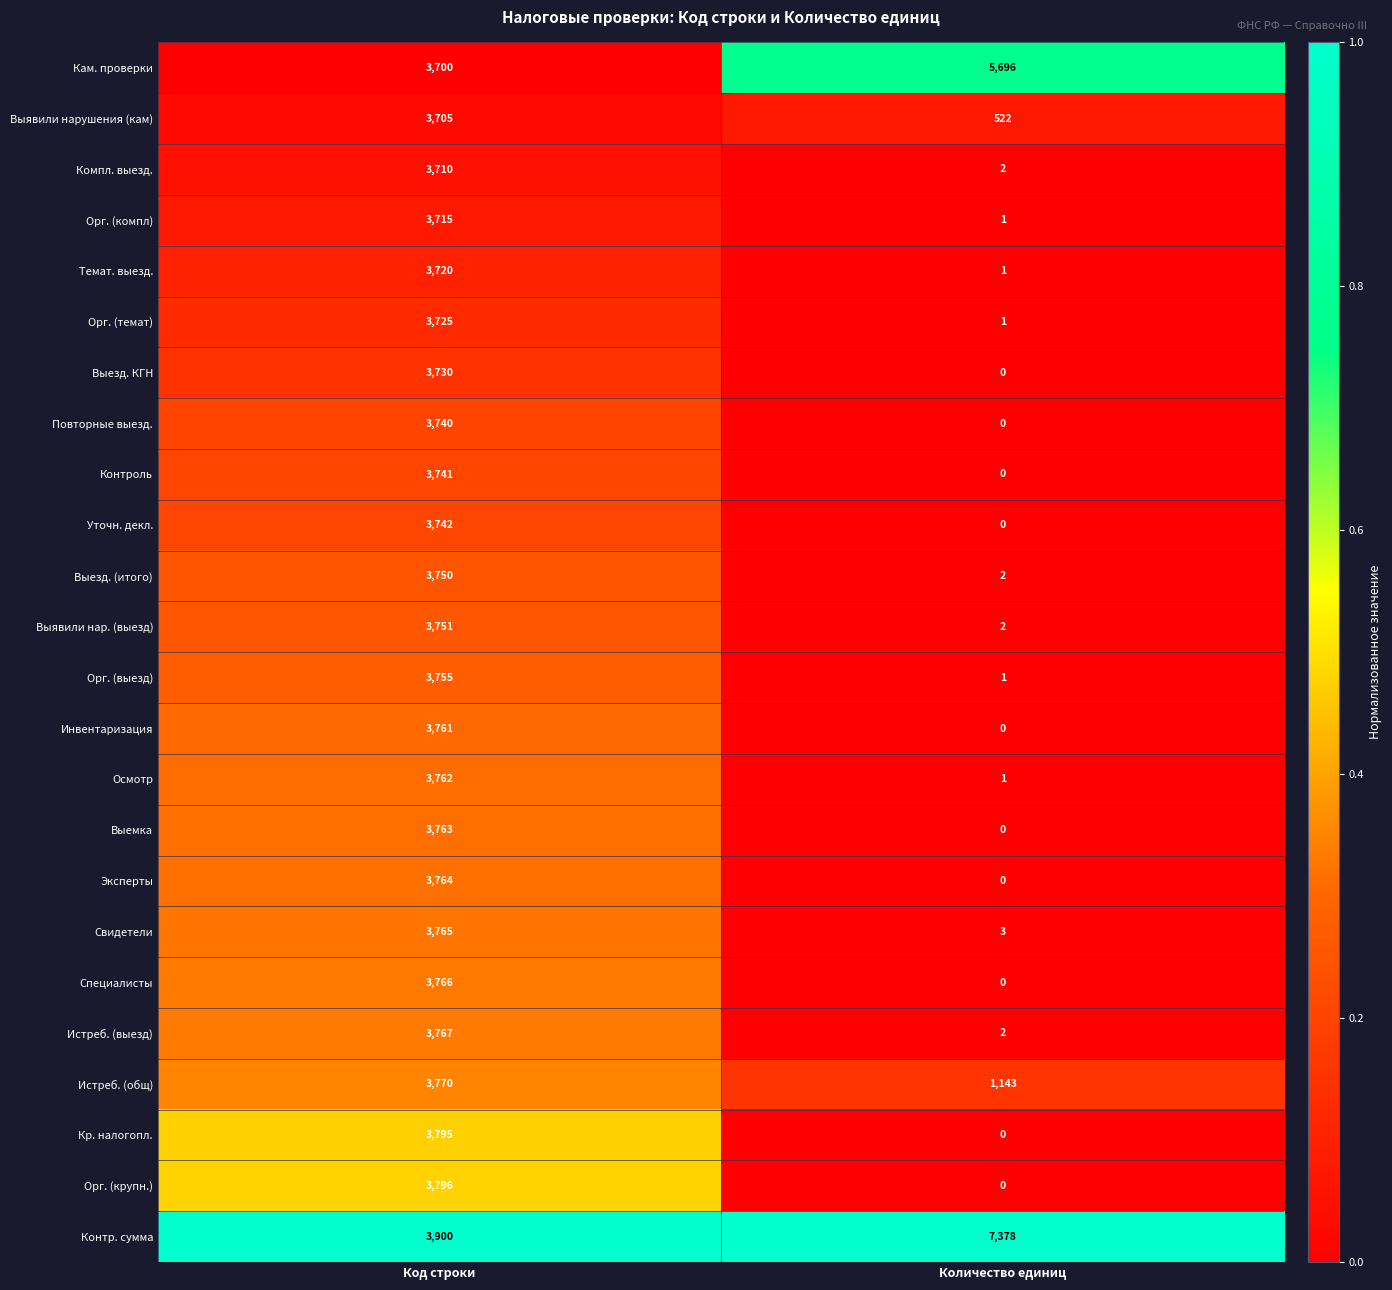

What is the sum of the Истреб. (выезд) values at Количество единиц and Код строки?

3769